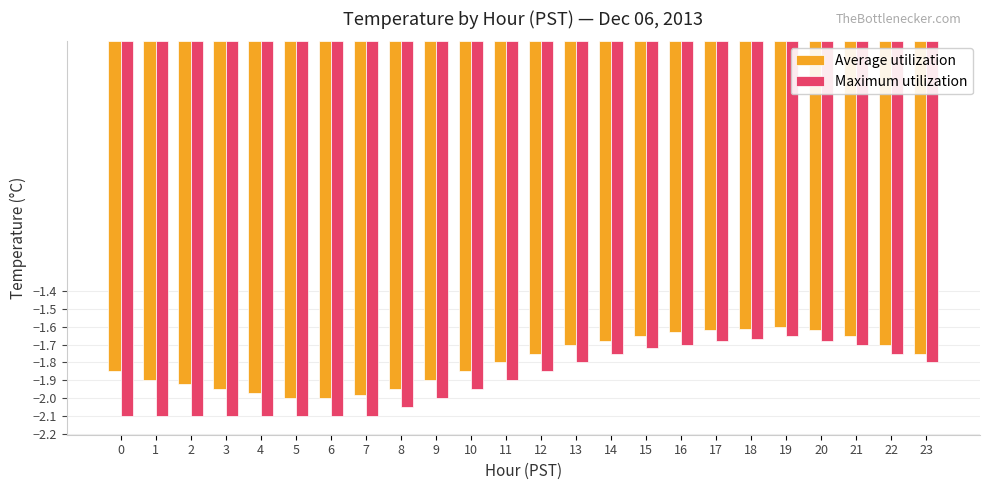

How many bars are there in total?

48